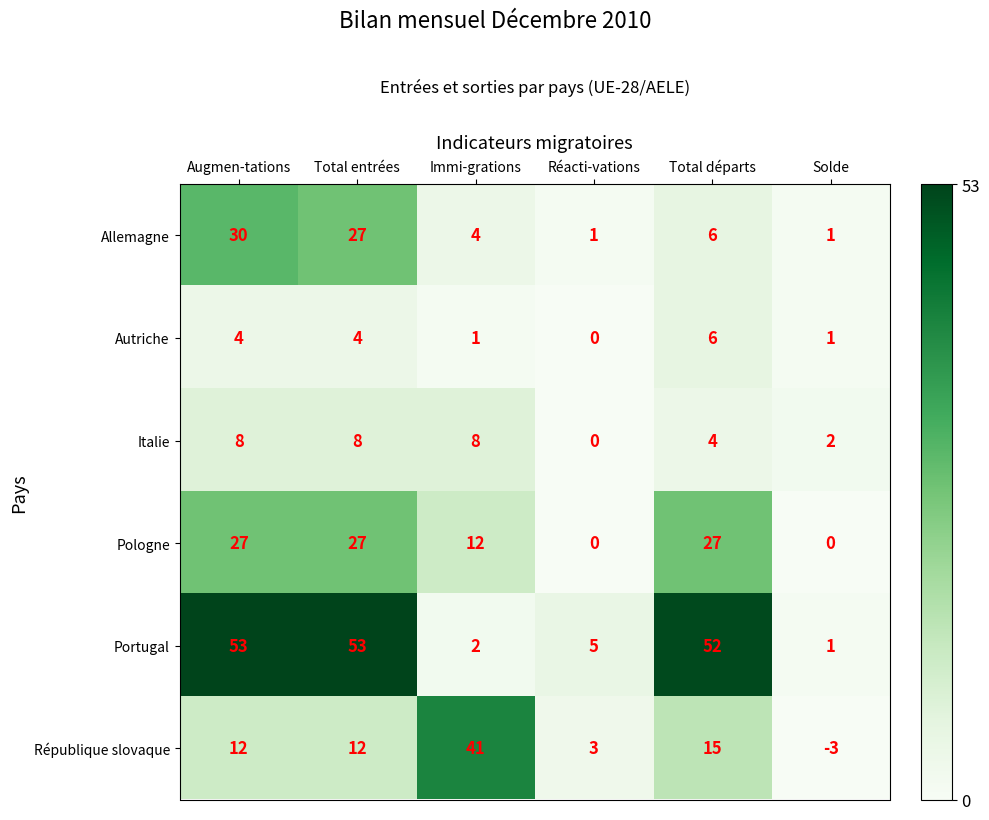

Which series has the largest range (max minus min)?

Portugal